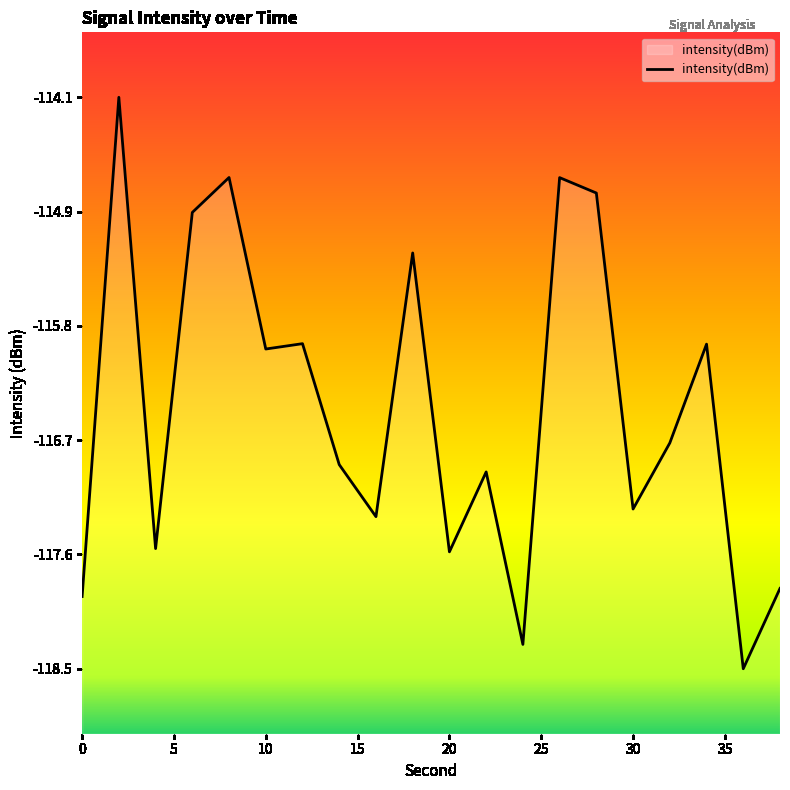

How many lines are shown in the chart?

1